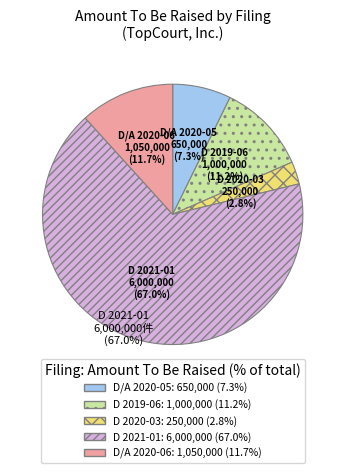

Is there any slice that represents more than half of the pie?

Yes